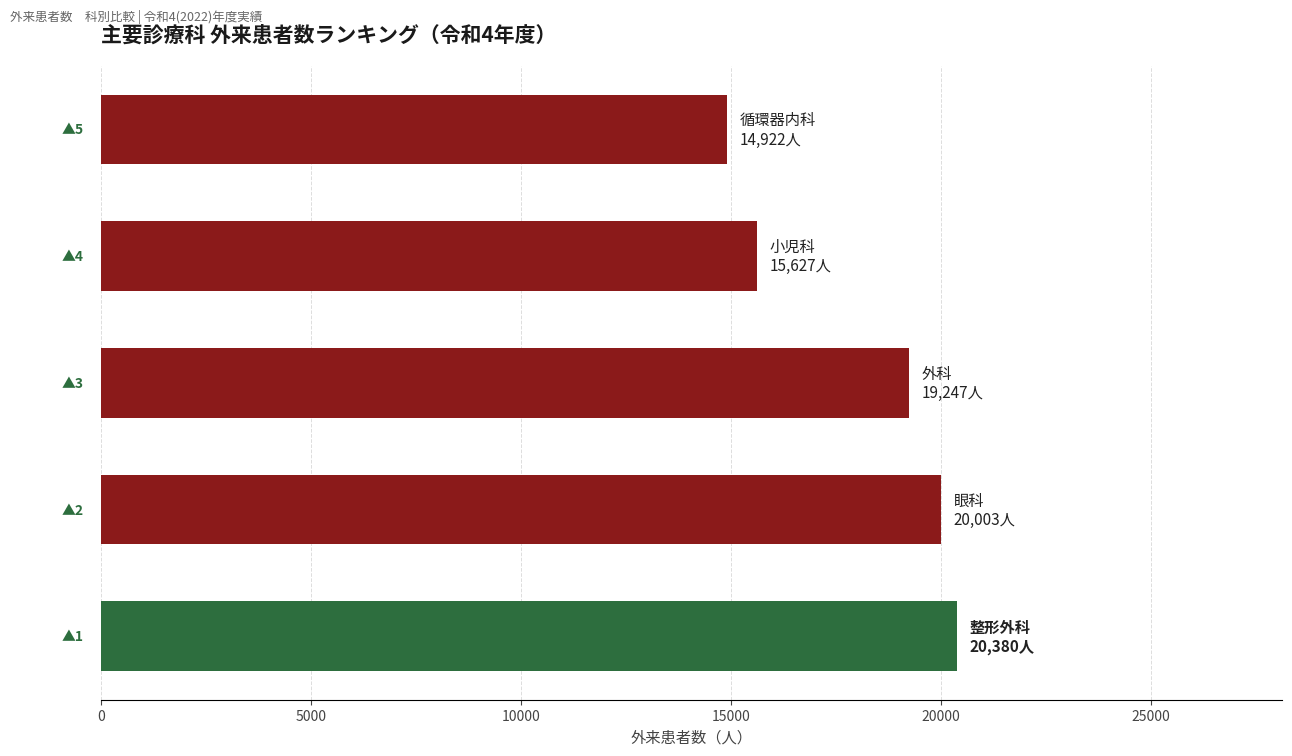

What is the sum of all values?

90179